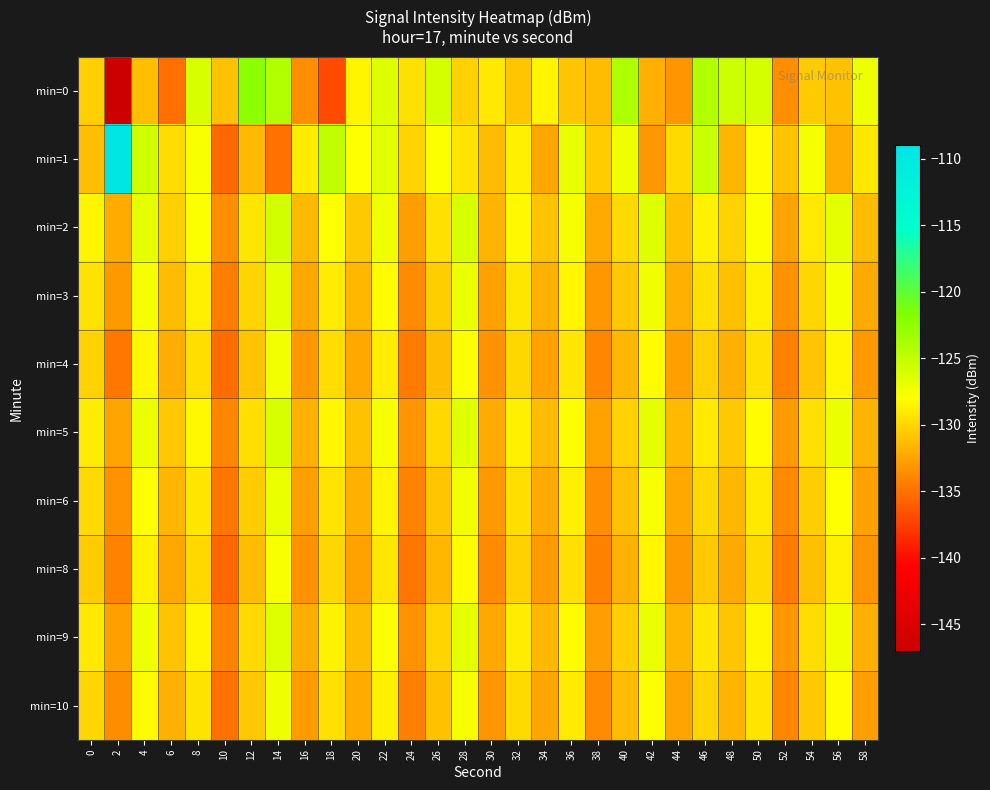

At which category is the sum across all series the highest?

14